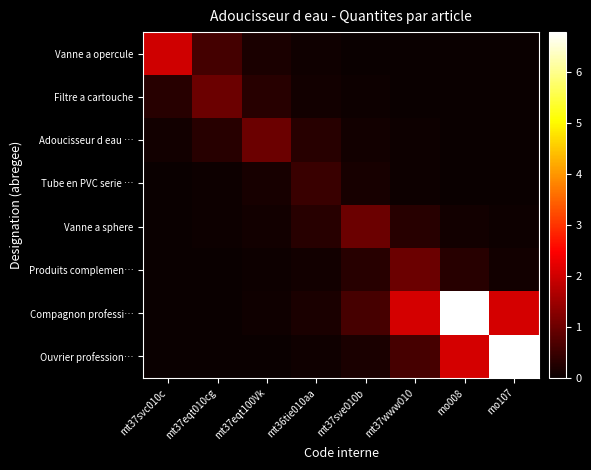

At how many categories does at least one series exceed 0?

8